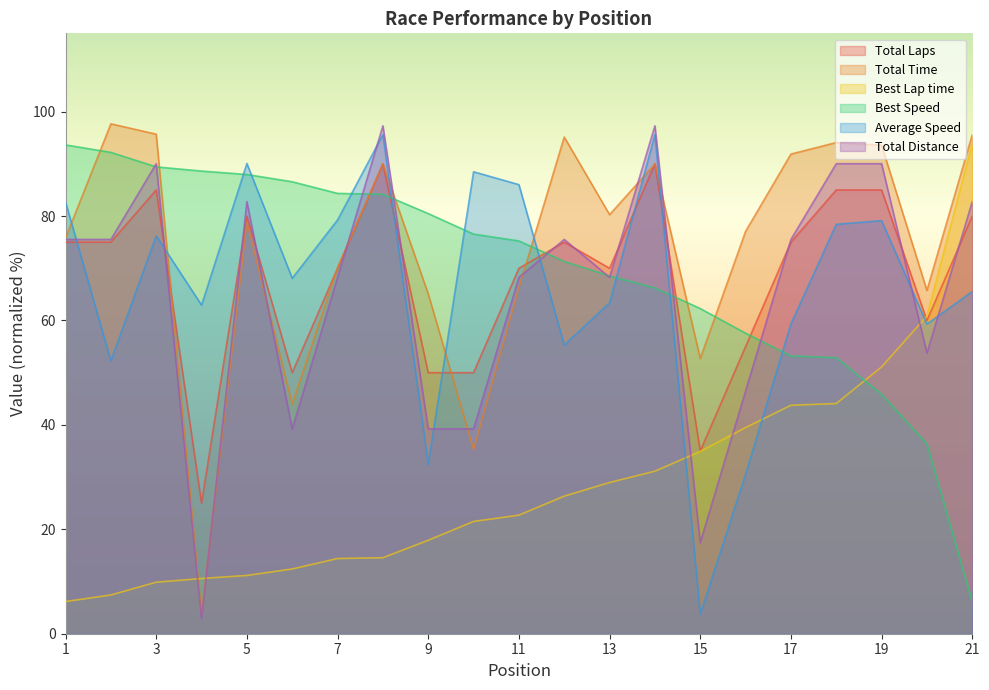

How many times do Total Distance and Average Speed cross each other?

7